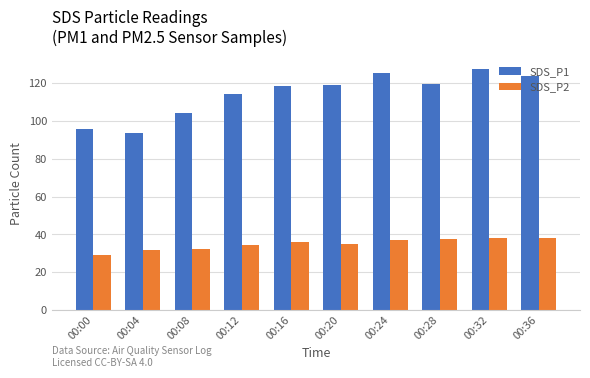

Between 00:08 and 00:36, which series saw the biggest shift?

SDS_P1